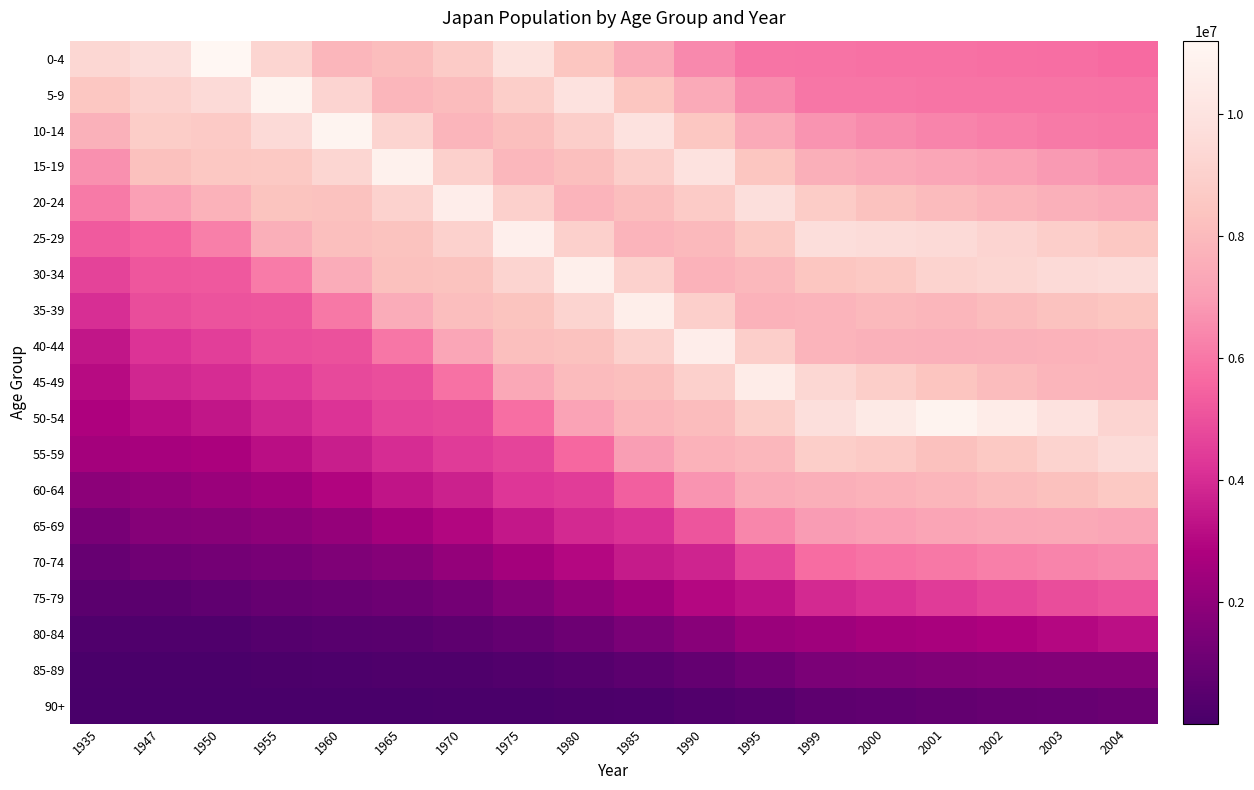

Which series has the largest range (max minus min)?

50-54